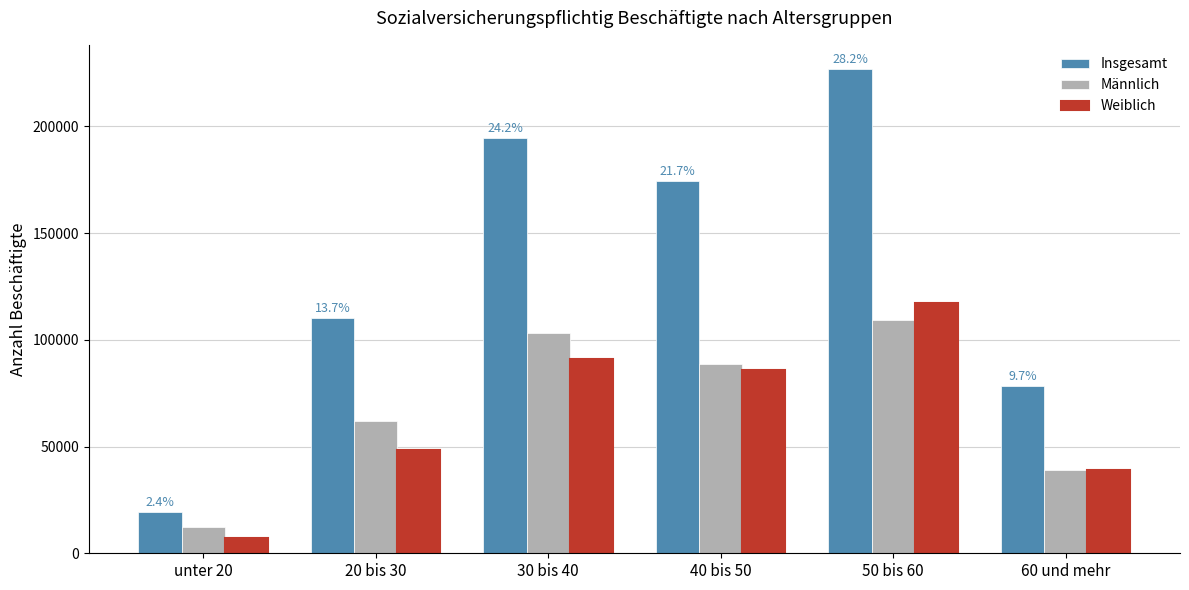

What position from the left is 30 bis 40?

3